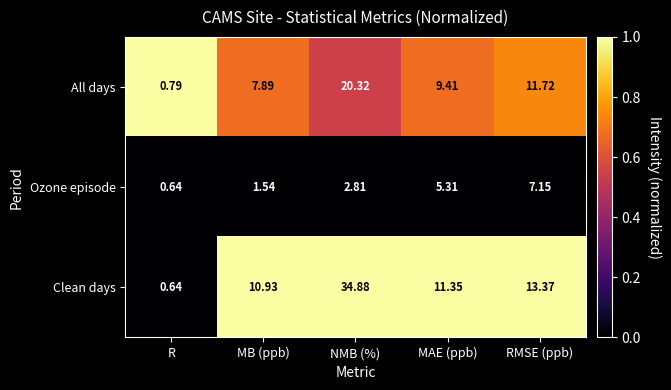

Which series changed the most between NMB (%) and RMSE (ppb)?

Clean days